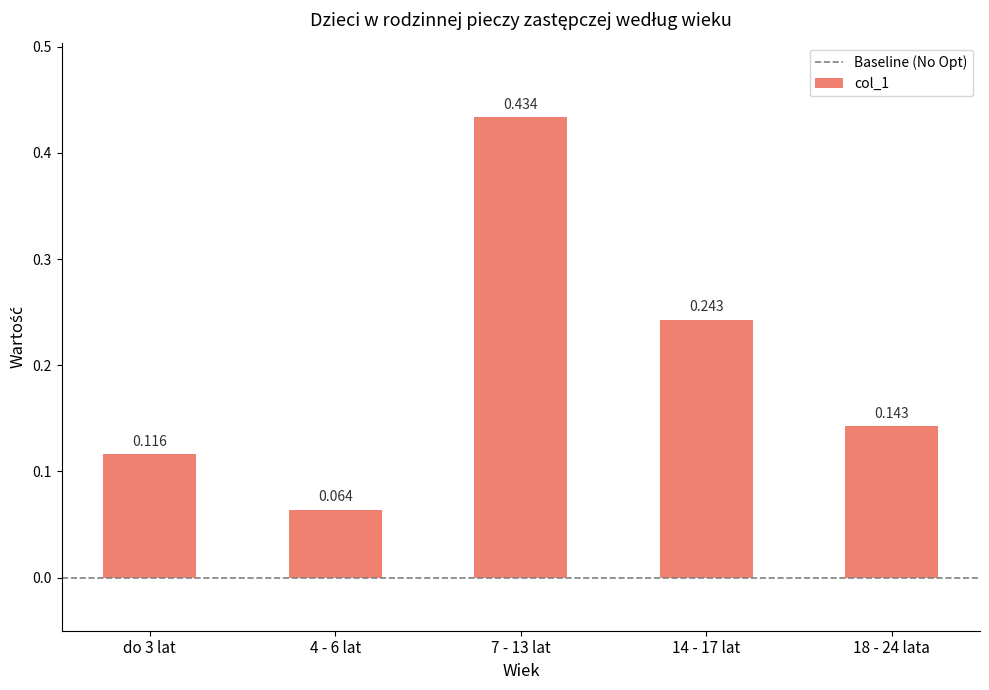

What position from the left is 7 - 13 lat?

3